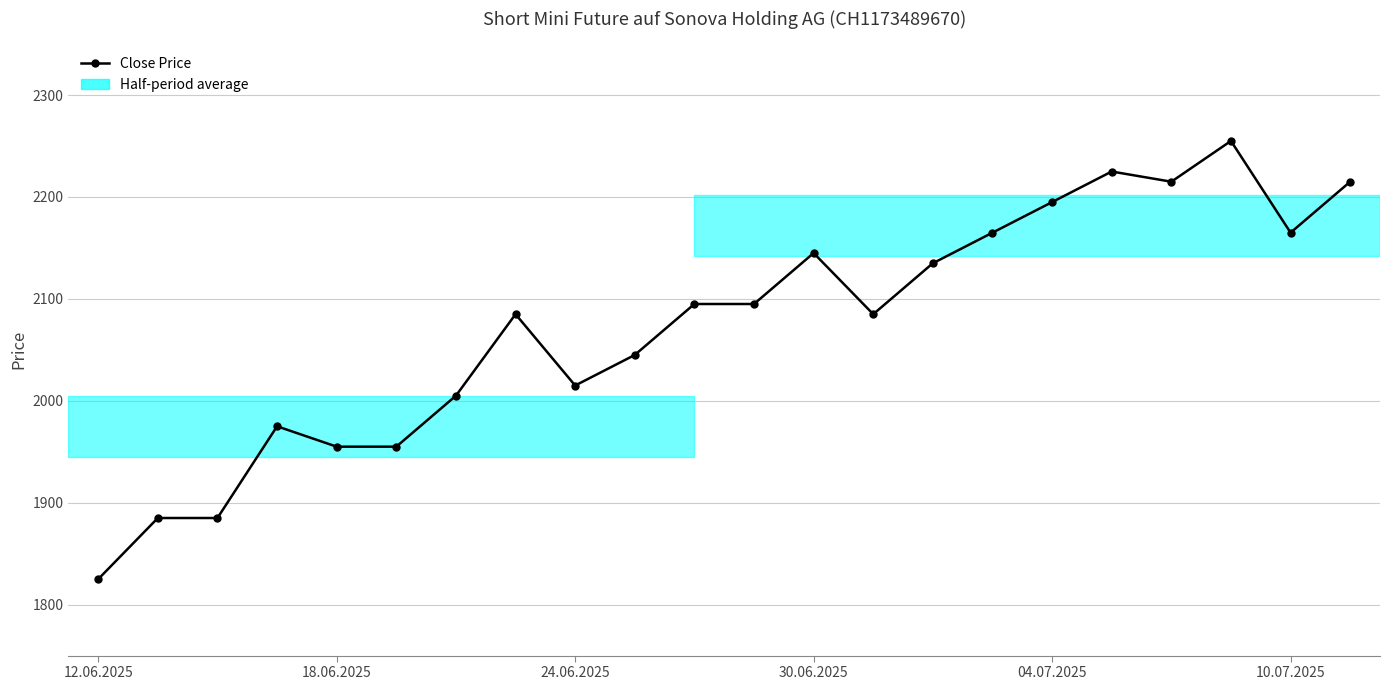

Reading left to right, what are all the values shown in this chart?

1825	1885	1885	1975	1955	1955	2005	2085	2015	2045	2095	2095	2145	2085	2135	2165	2195	2225	2215	2255	2165	2215